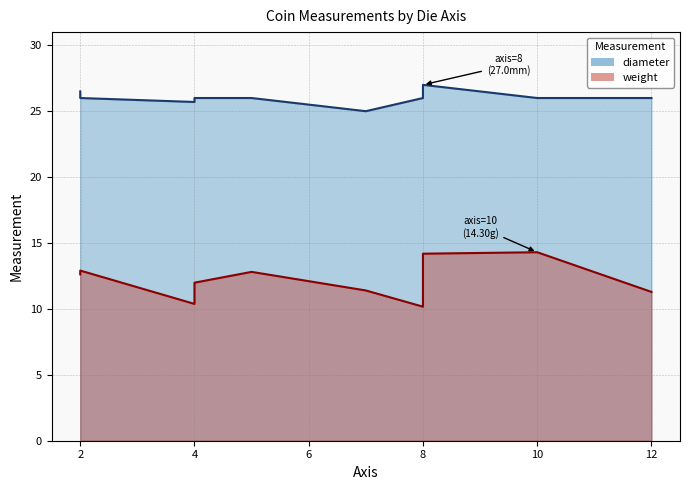

At 2, list the series in order from largest to smallest.

diameter, weight